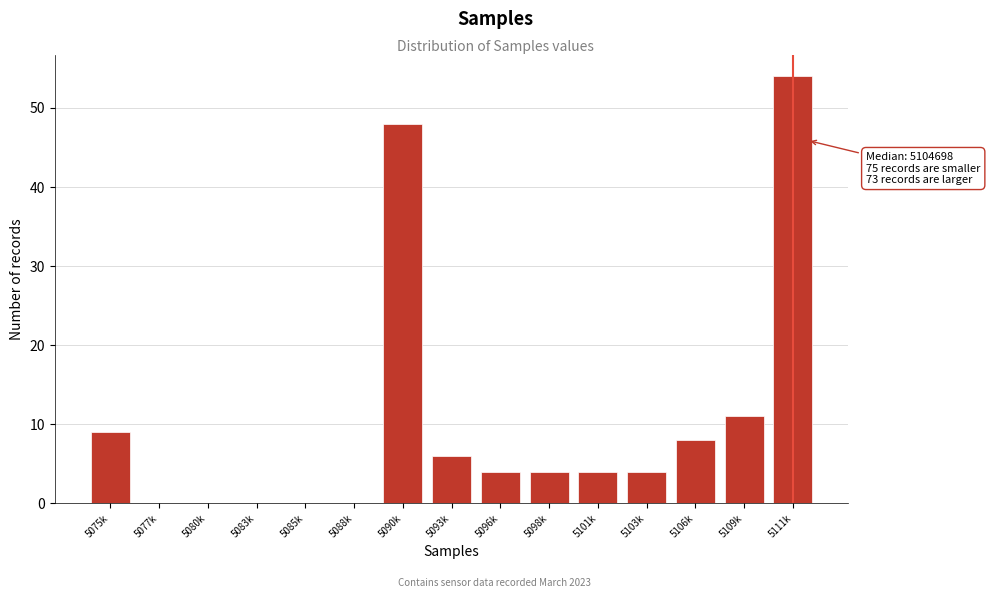

Reading right to left, list all the values displayed in this chart.

5111k=54	5109k=11	5106k=8	5103k=4	5101k=4	5098k=4	5096k=4	5093k=6	5090k=48	5088k=0	5085k=0	5083k=0	5080k=0	5077k=0	5075k=9